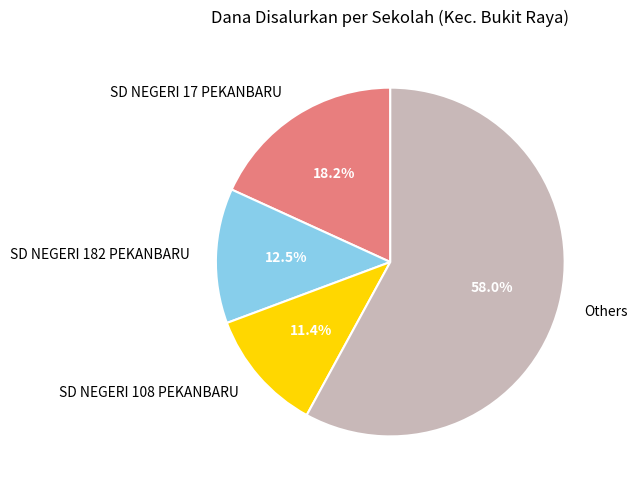

What is the smallest slice in the pie chart?

SD NEGERI 108 PEKANBARU